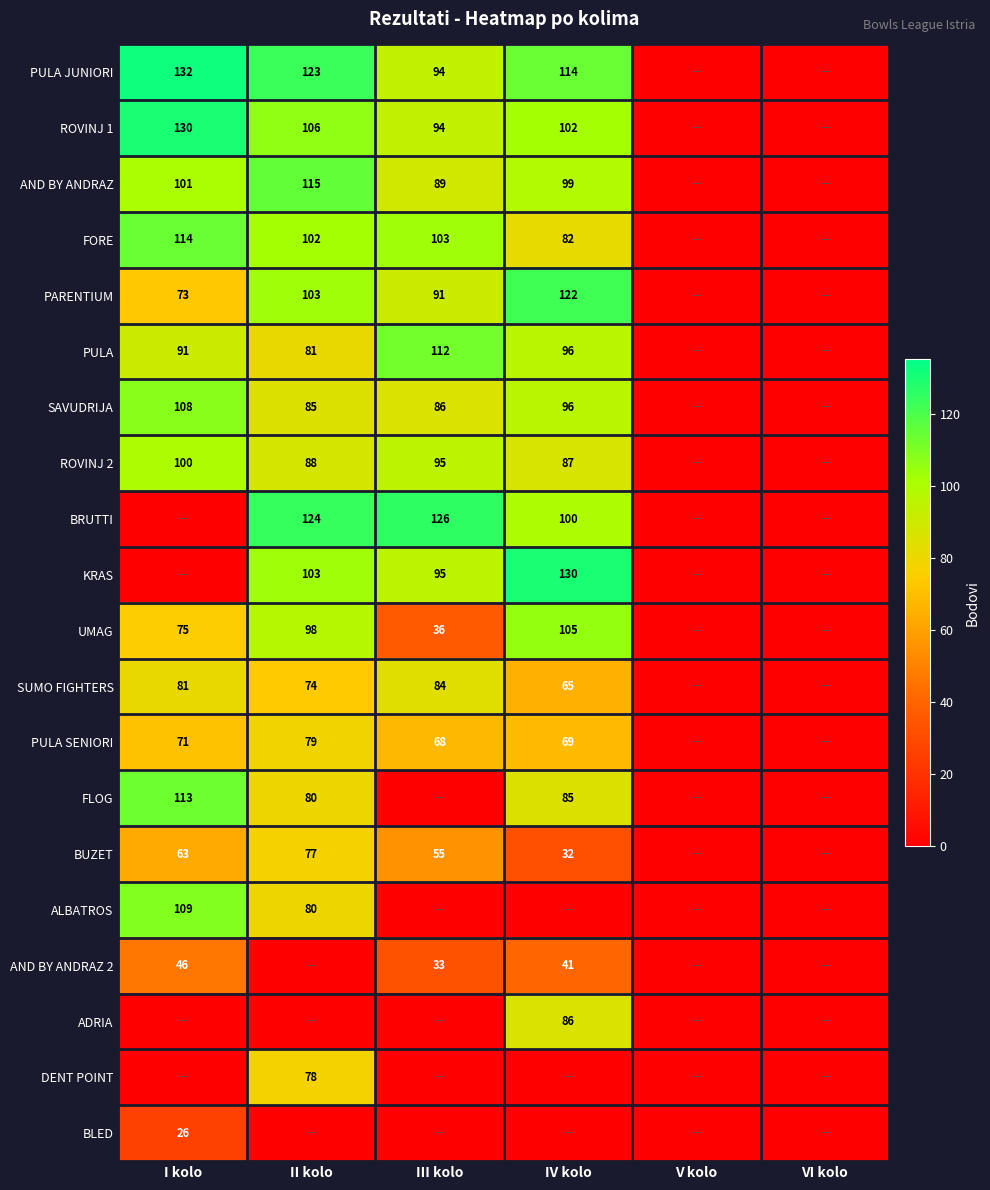

What is the difference between the PULA JUNIORI values at II kolo and I kolo?

9